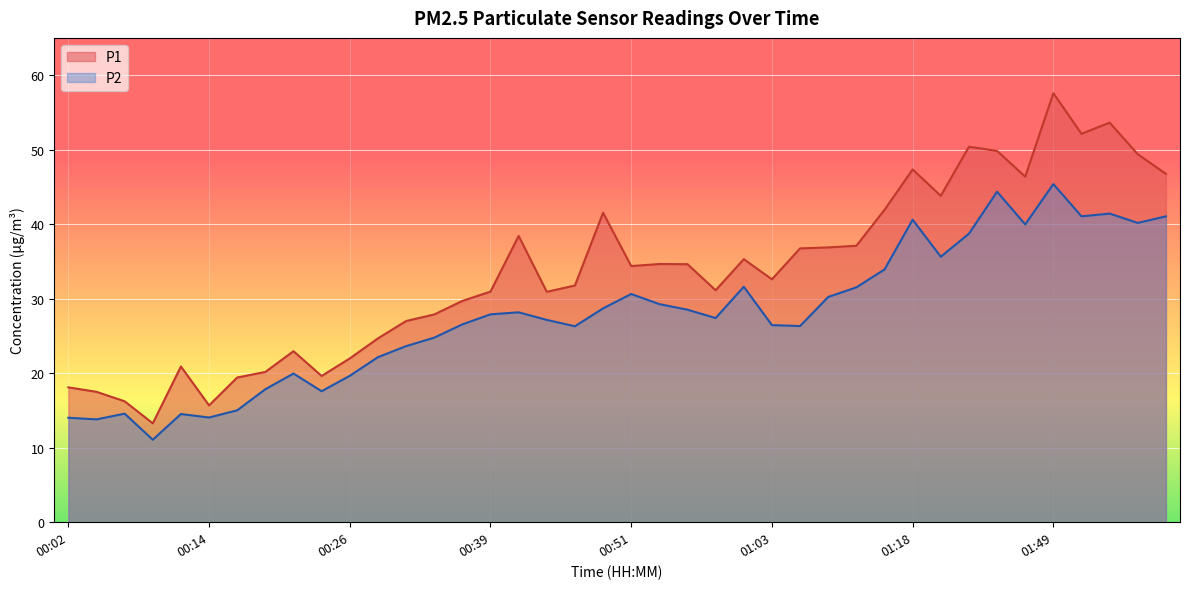

List the series in order of their overall mean, highest first.

P1, P2